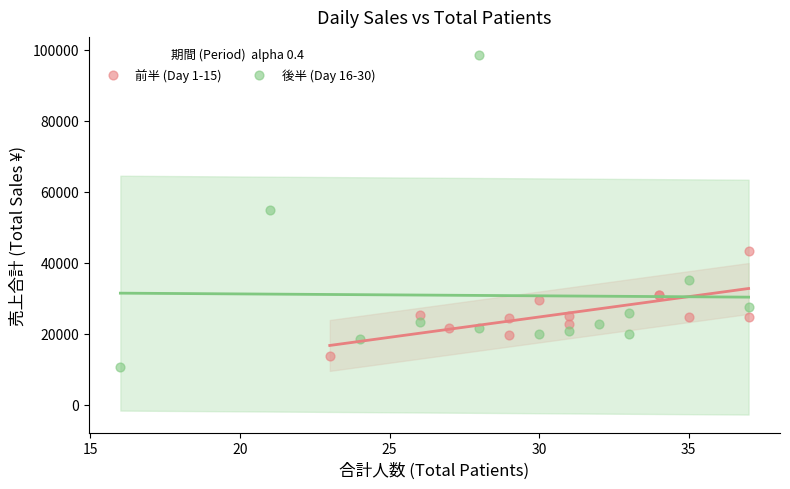

Which series contains the highest Y value?

後半 (Day 16-30)